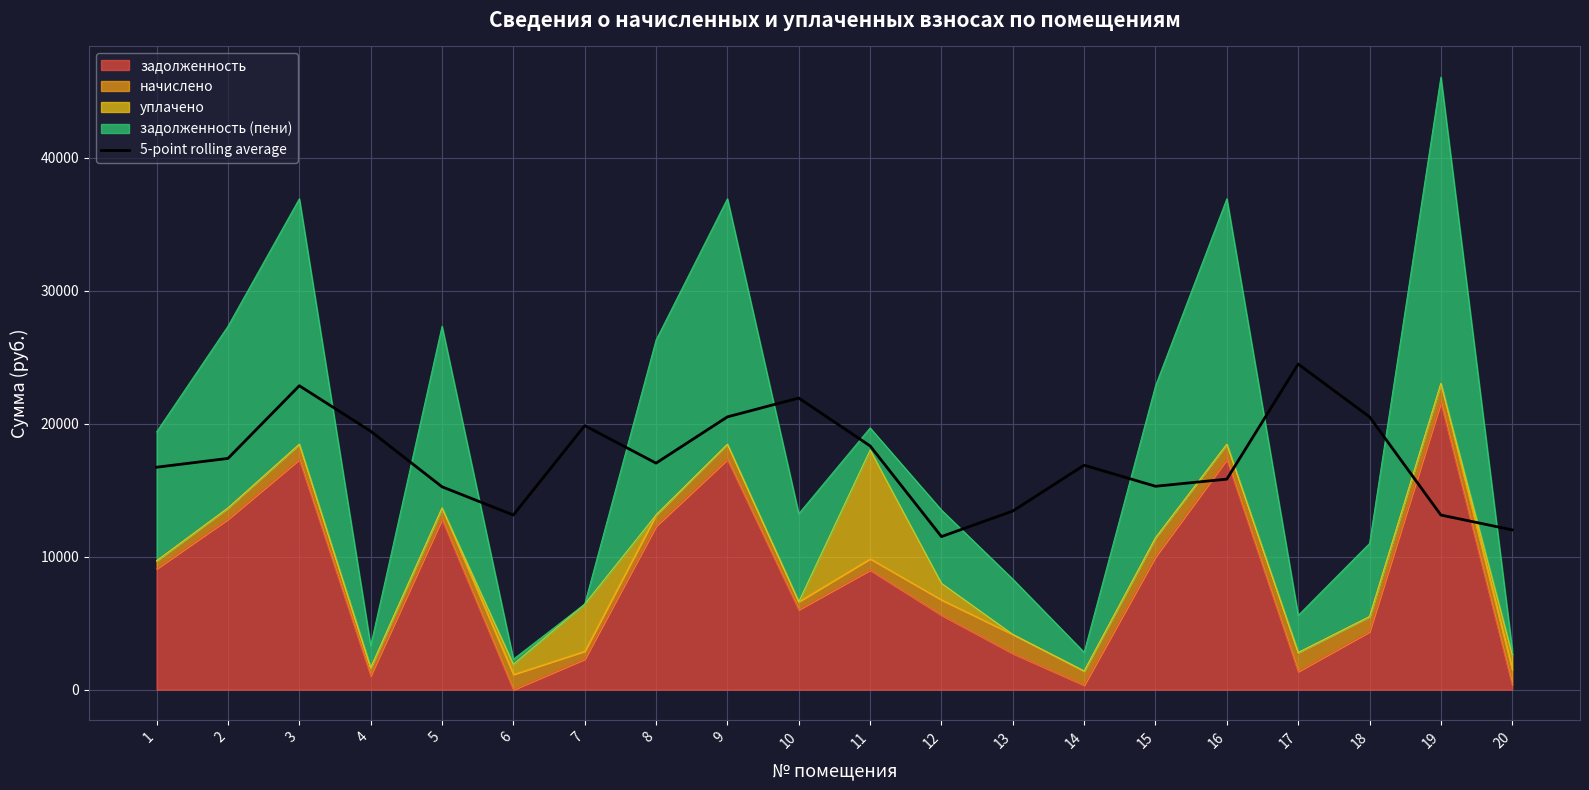

Read the value at 11.

18327.8